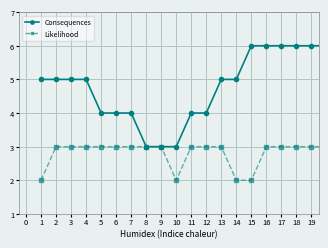

Rank the series by their maximum value, from lowest to highest.

Likelihood, Consequences